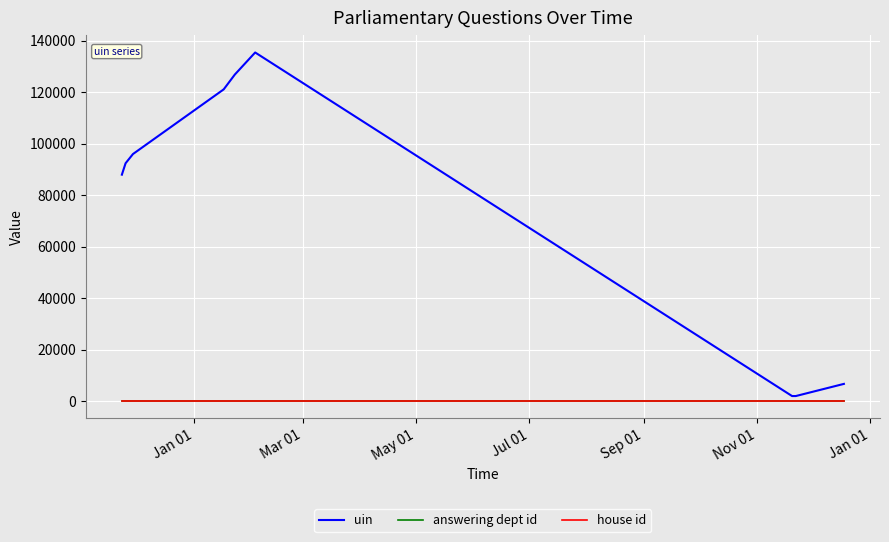

Which series has the largest range (max minus min)?

uin